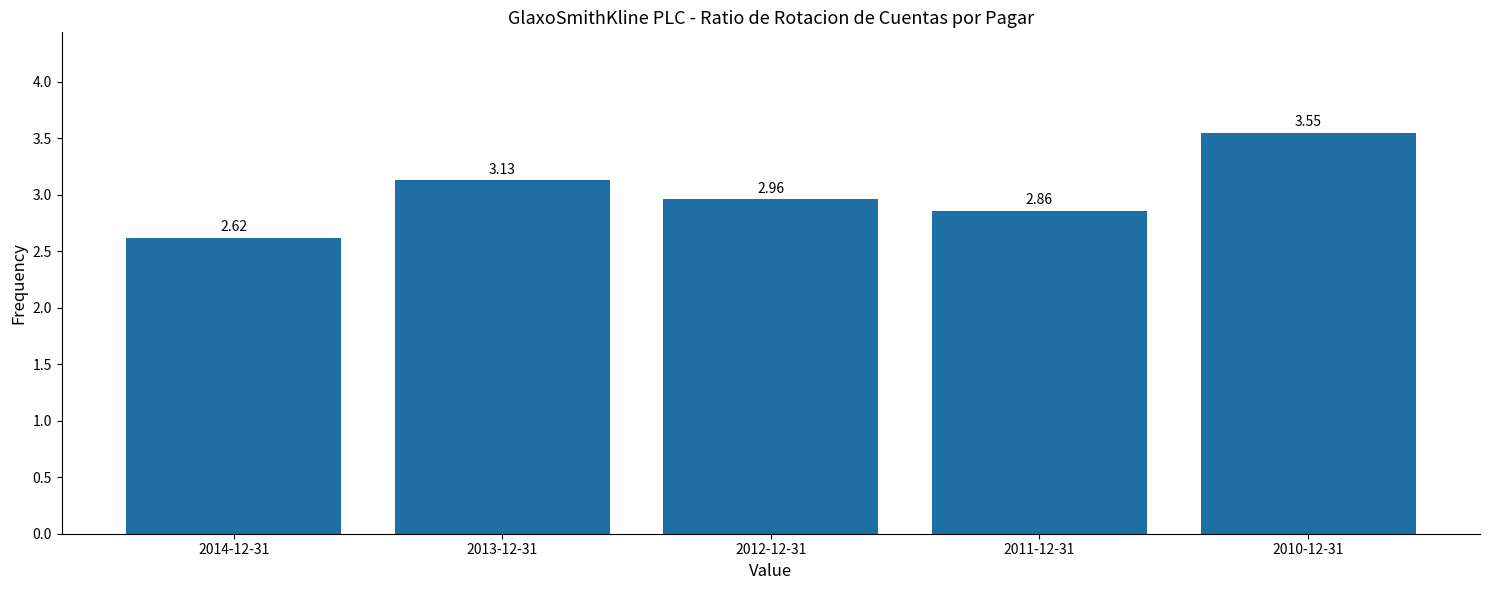

What is the change in value from 2014-12-31 to 2013-12-31?

+0.5